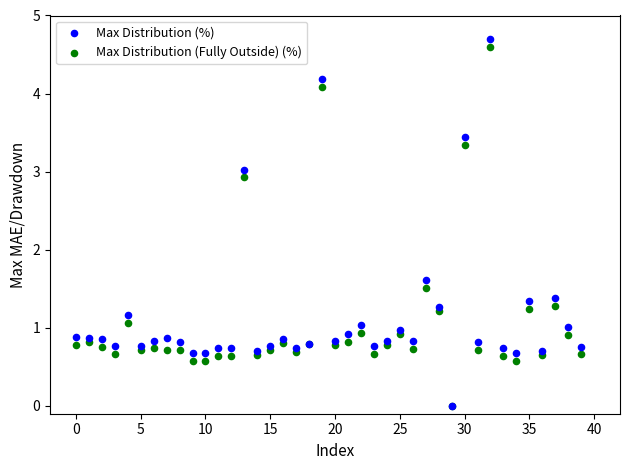

What are all the series names shown in the legend?

Max Distribution (%), Max Distribution (Fully Outside) (%)